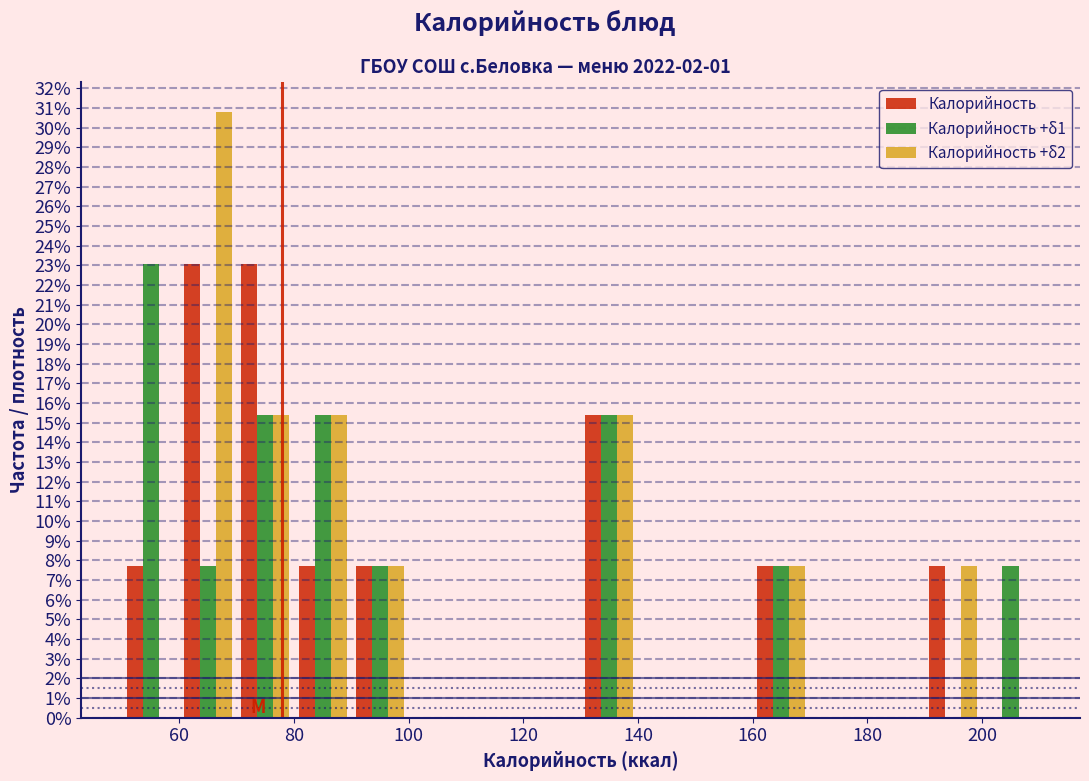

Reading left to right, transcribe this chart: for each range on the x-axis, give the height of each series' bar. The values are not printed on the chart, so give them approximately, as read against the axis.

50 to 60: Калорийность=7.7	Калорийность +δ1=23.1	Калорийность +δ2=0
60 to 70: Калорийность=23.1	Калорийность +δ1=7.7	Калорийность +δ2=30.8
70 to 80: Калорийность=23.1	Калорийность +δ1=15.4	Калорийность +δ2=15.4
80 to 90: Калорийность=7.7	Калорийность +δ1=15.4	Калорийность +δ2=15.4
90 to 100: Калорийность=7.7	Калорийность +δ1=7.7	Калорийность +δ2=7.7
100 to 110: Калорийность=0	Калорийность +δ1=0	Калорийность +δ2=0
110 to 120: Калорийность=0	Калорийность +δ1=0	Калорийность +δ2=0
120 to 130: Калорийность=0	Калорийность +δ1=0	Калорийность +δ2=0
130 to 140: Калорийность=15.4	Калорийность +δ1=15.4	Калорийность +δ2=15.4
140 to 150: Калорийность=0	Калорийность +δ1=0	Калорийность +δ2=0
150 to 160: Калорийность=0	Калорийность +δ1=0	Калорийность +δ2=0
160 to 170: Калорийность=7.7	Калорийность +δ1=7.7	Калорийность +δ2=7.7
170 to 180: Калорийность=0	Калорийность +δ1=0	Калорийность +δ2=0
180 to 190: Калорийность=0	Калорийность +δ1=0	Калорийность +δ2=0
190 to 200: Калорийность=7.7	Калорийность +δ1=0	Калорийность +δ2=7.7
200 to 210: Калорийность=0	Калорийность +δ1=7.7	Калорийность +δ2=0